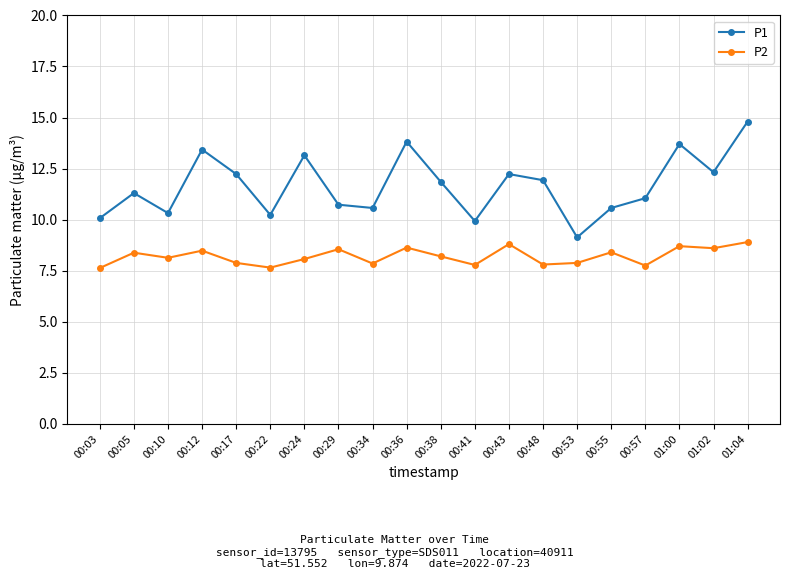

What is the difference between the highest and lowest values at 00:48?

4.1